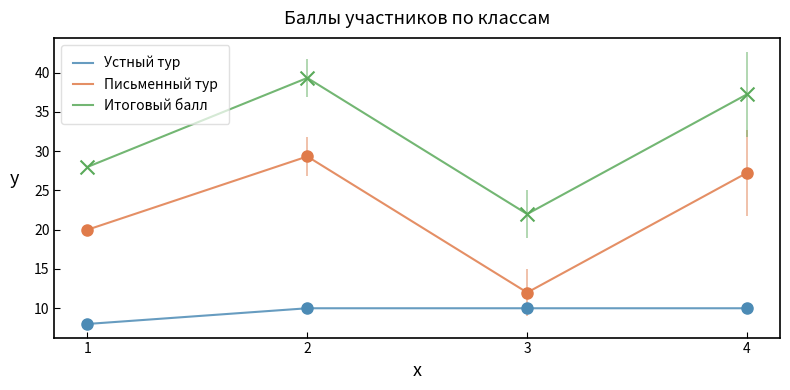

Which series reaches the minimum Y coordinate?

Устный тур